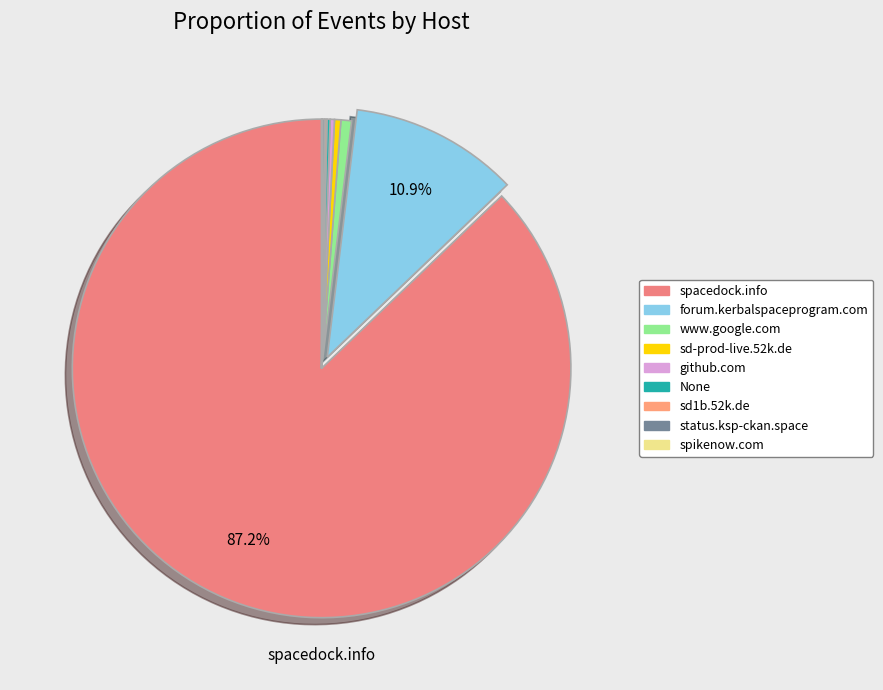

Which category has the biggest portion of the pie?

spacedock.info